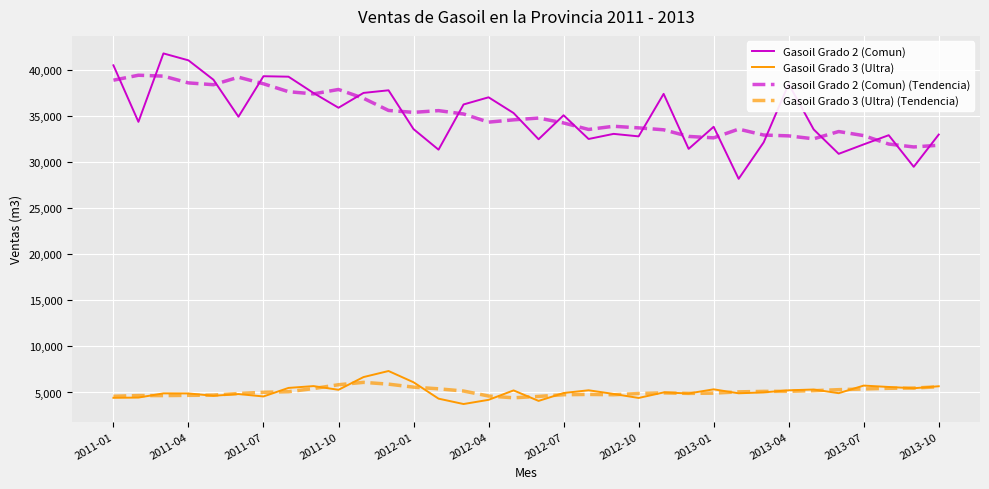

What is the minimum value for Gasoil Grado 2 (Comun)?

28157.8